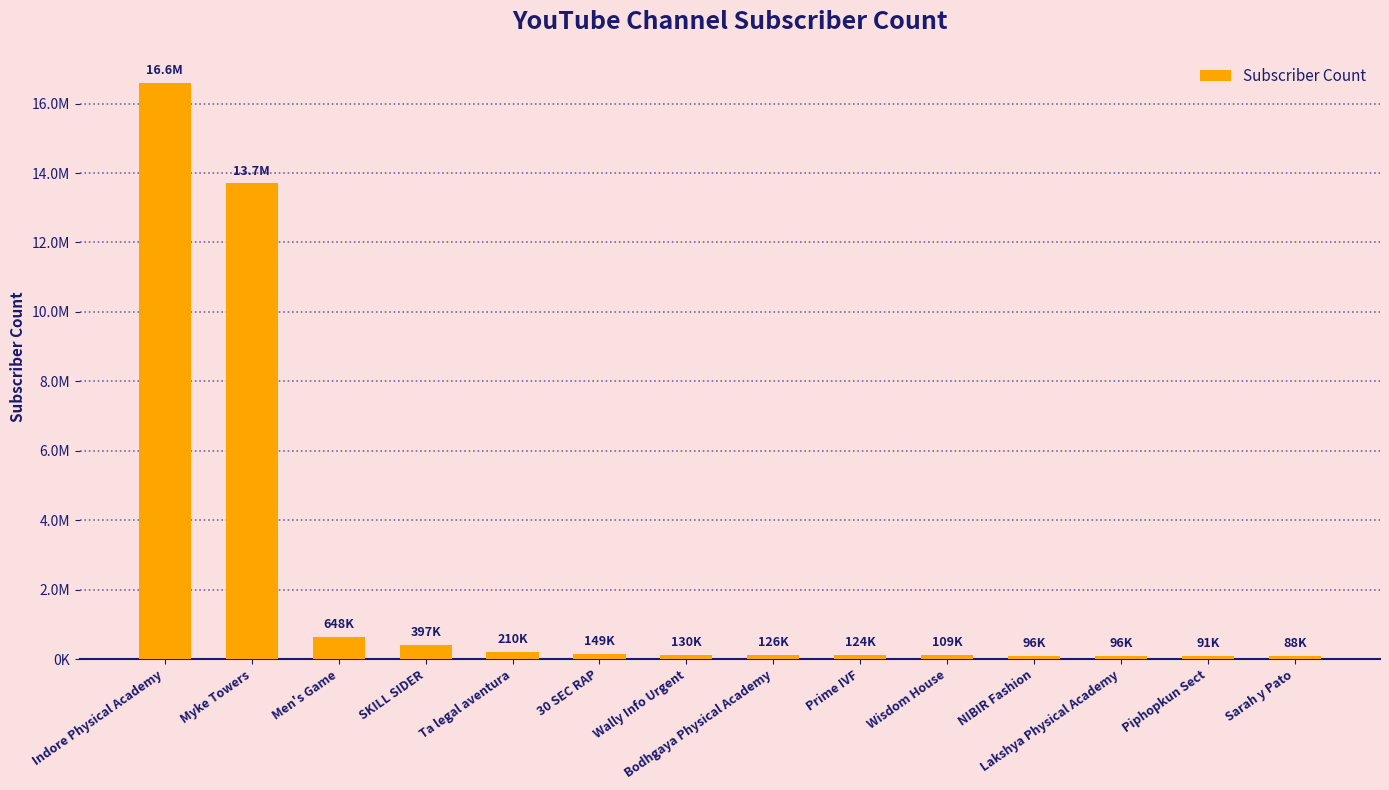

Reading right to left, what are all the values shown in this chart?

88400	91400	95500	96500	109000	124000	126000	130000	149000	210000	397000	648000	13700000	16600000